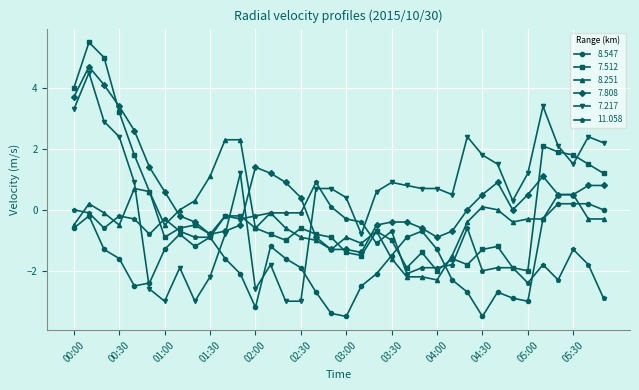

True or false: 7.217 has more than 2 interior local peaks.

True